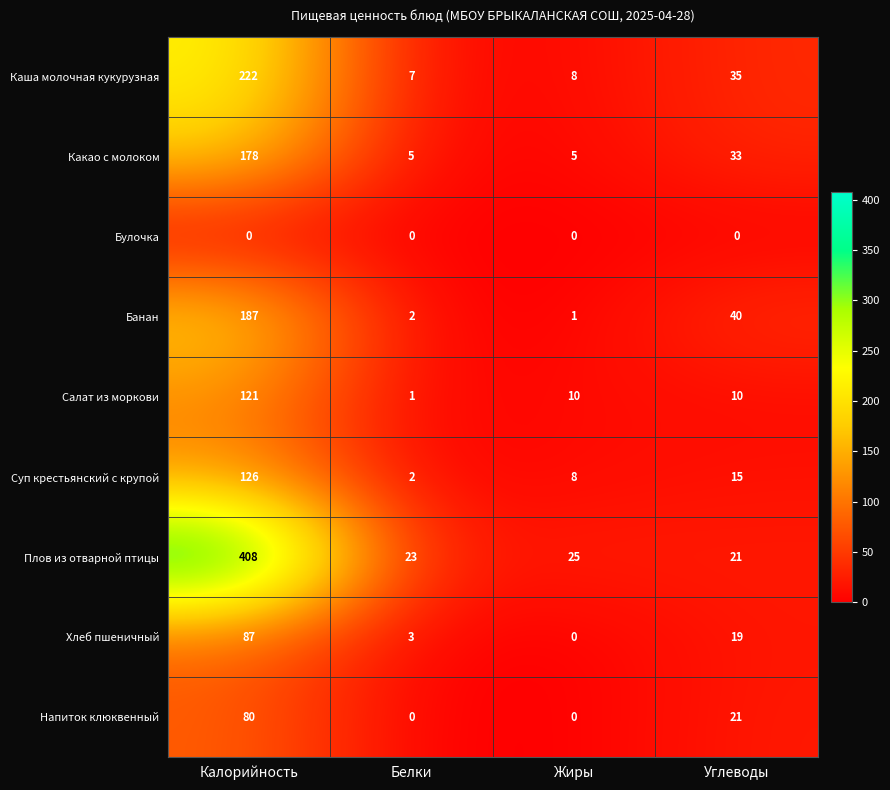

How many positive values does the Напиток клюквенный series have?

2